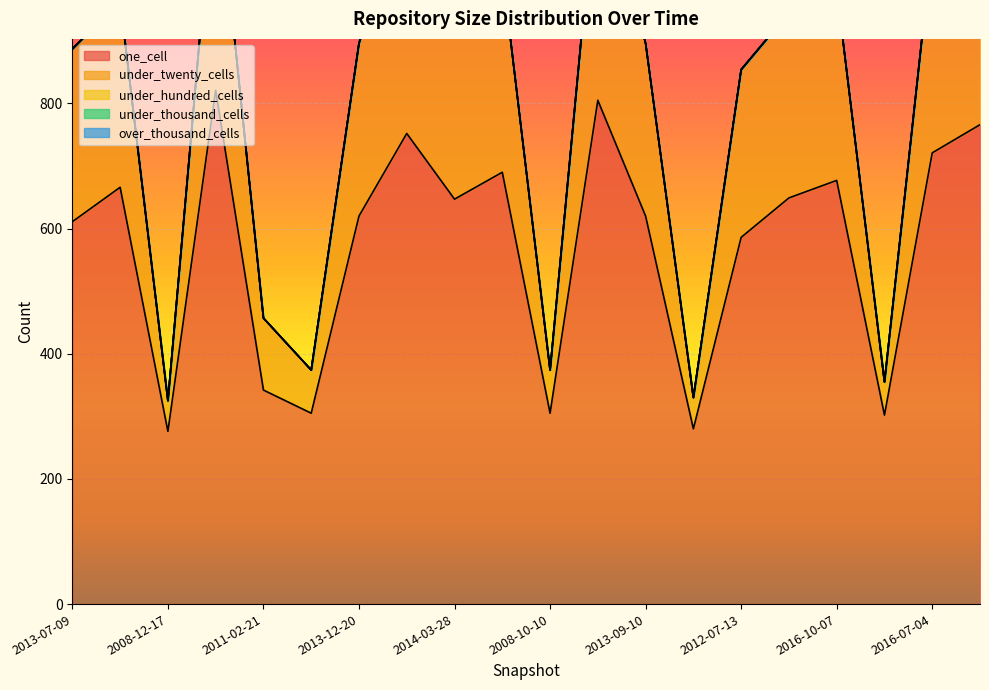

The over_thousand_cells series shows 0 at 2008-06-27. True or false?

True